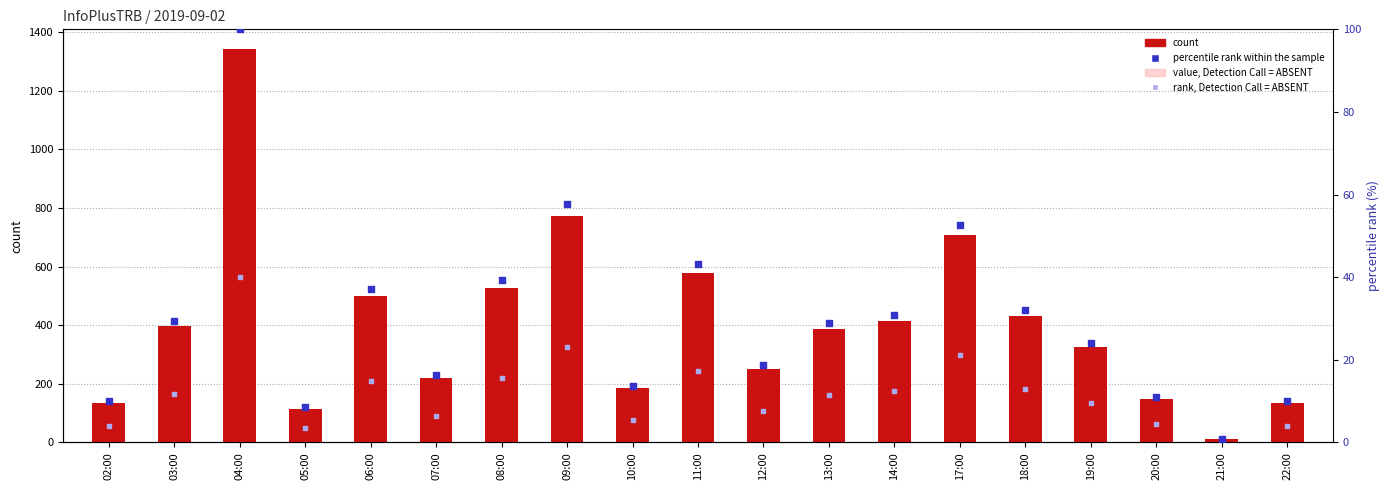

What are all the series names shown in the legend?

count, value, Detection Call = ABSENT, percentile rank within the sample, rank, Detection Call = ABSENT